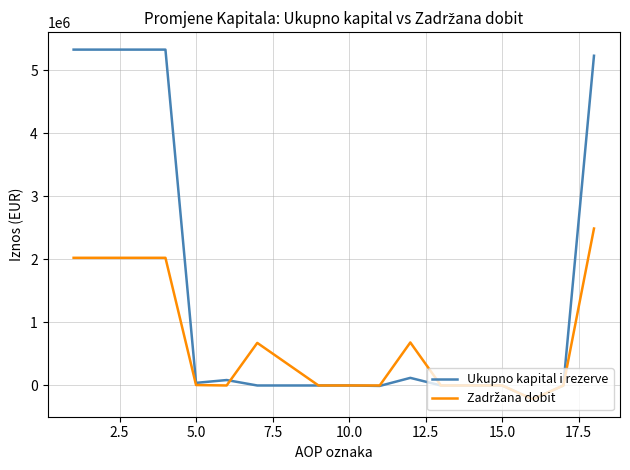

Which series has the widest spread of values?

Ukupno kapital i rezerve